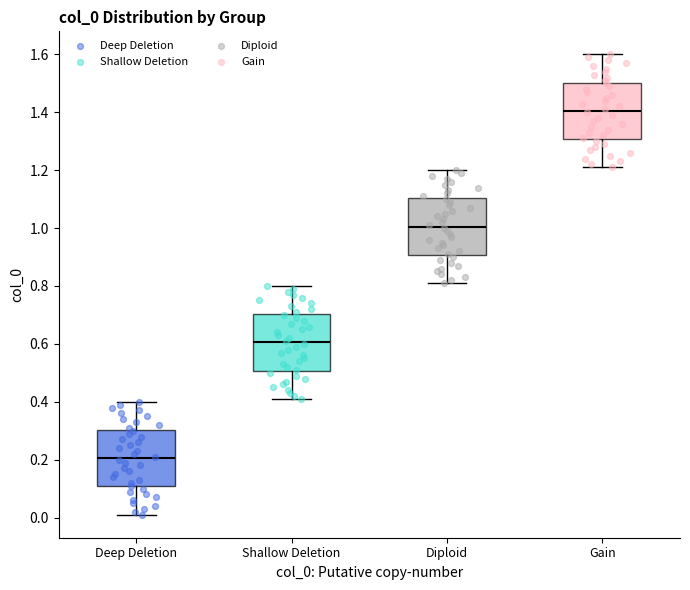

Where is the upper edge of the box for Gain on the y-axis? The values are not printed on the chart, so give them approximately, as read against the axis.

1.50